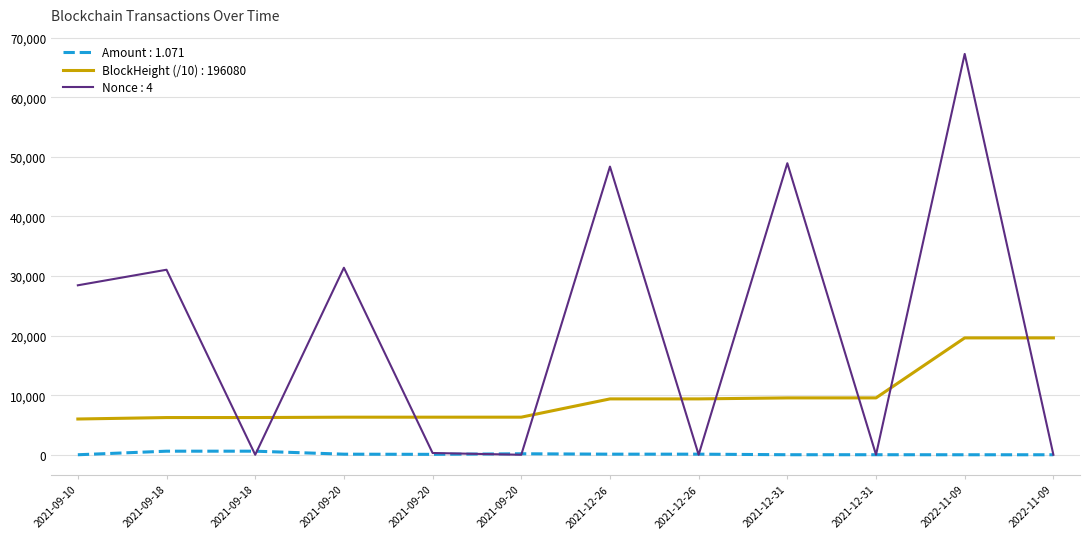

What are all the series names shown in the legend?

Amount : 1.071, BlockHeight (/10) : 196080, Nonce : 4